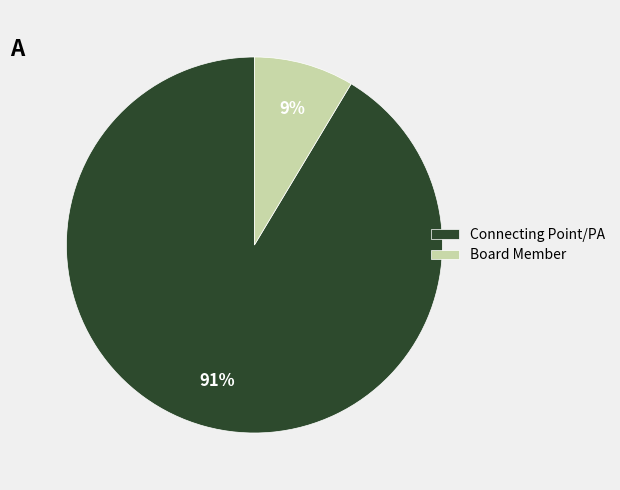

To the nearest percent, what percentage of the pie is Board Member?

9%